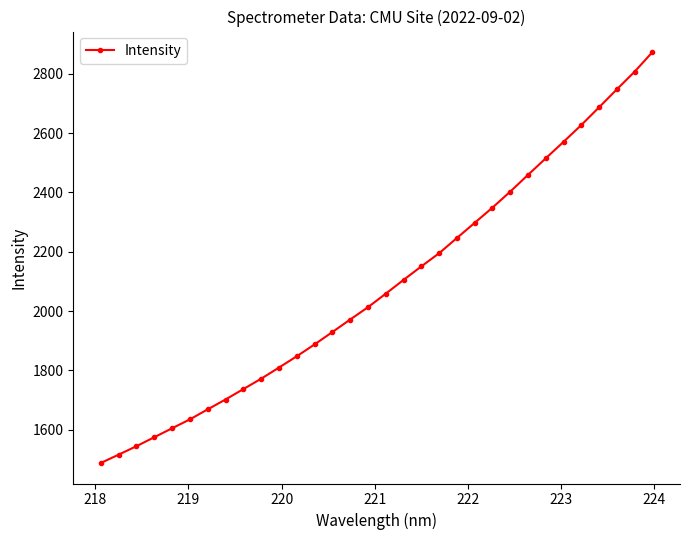

What is the difference between the maximum and minimum values?

1385.4